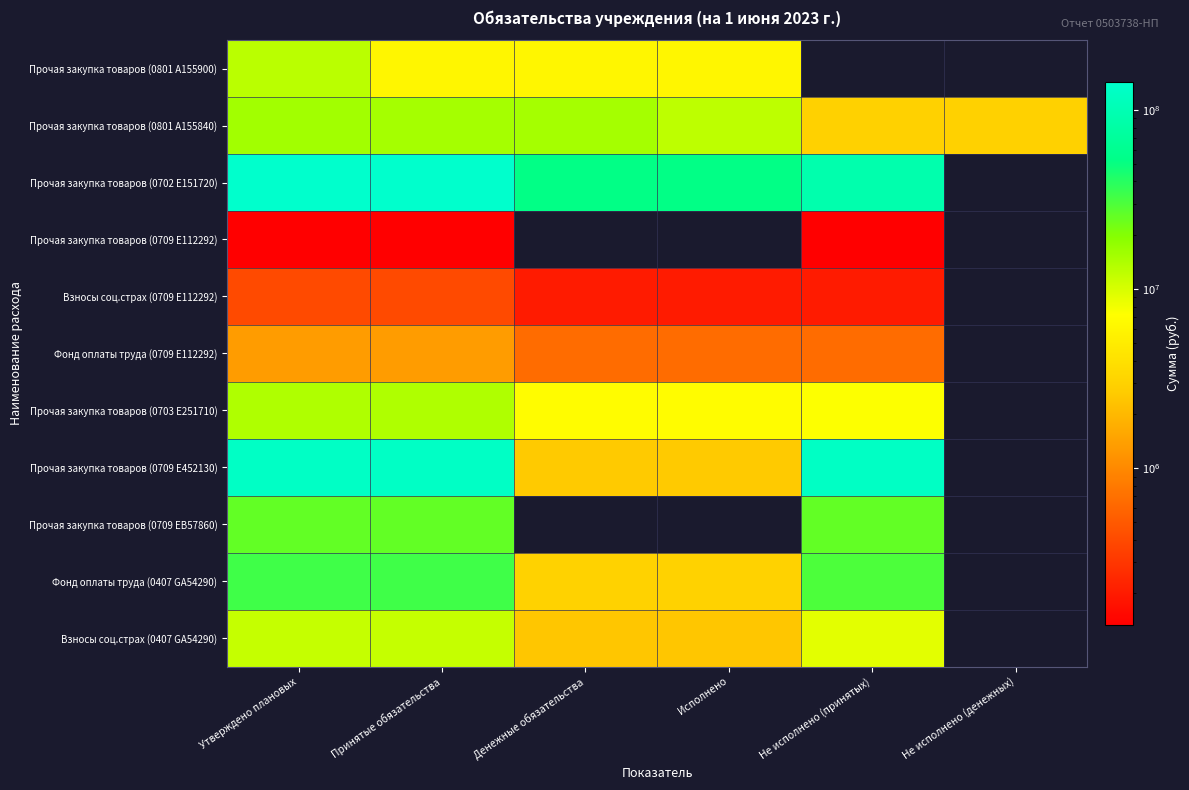

At which category does the chart reach its minimum across all series?

Утверждено плановых